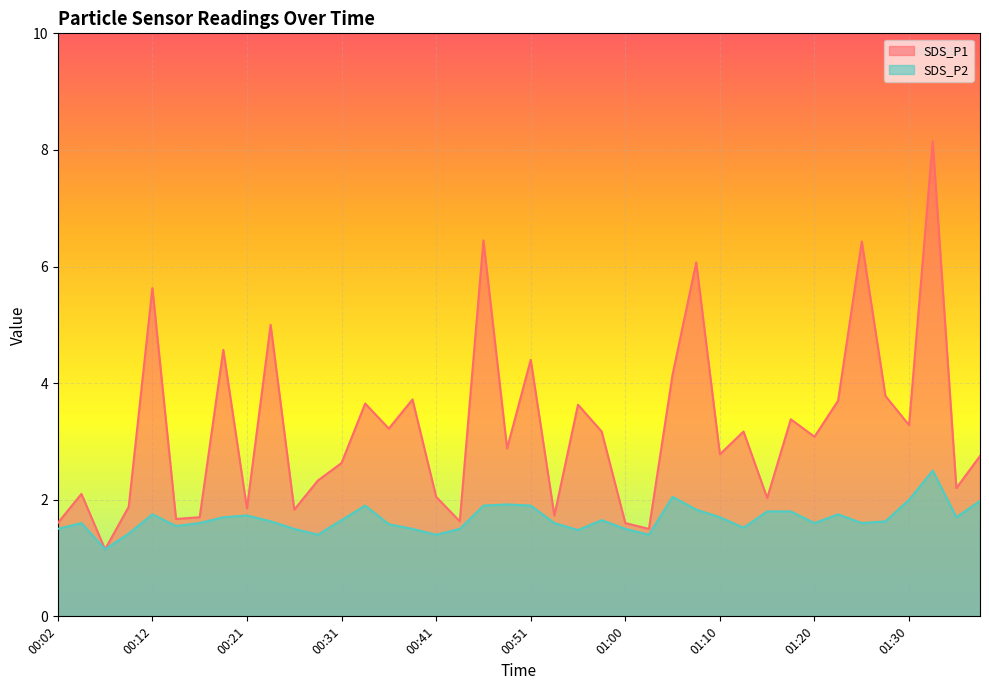

How many values in the SDS_P1 series exceed 3?

20